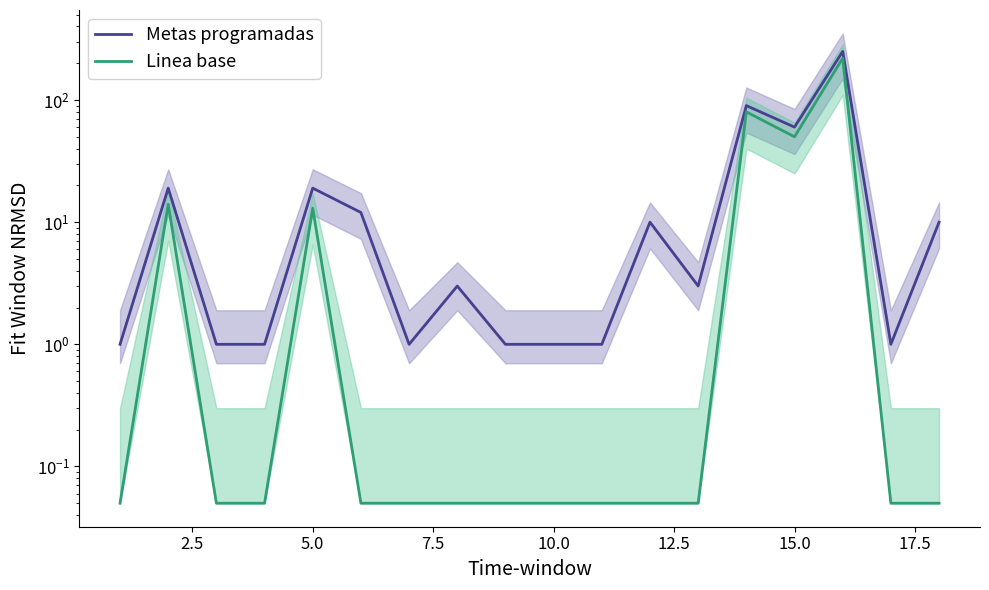

Is this an area chart (filled region under the line)?

No